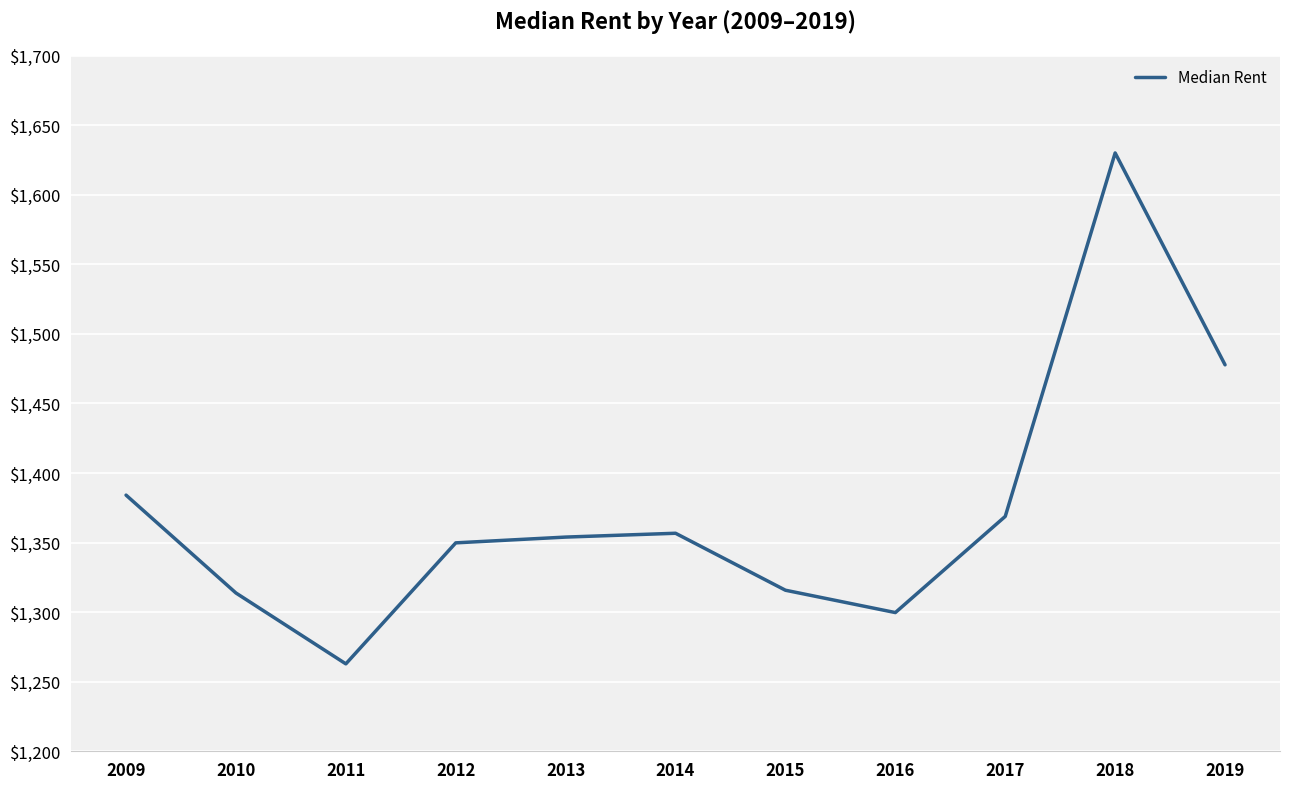

What is the minimum value shown in the chart?

1262.8